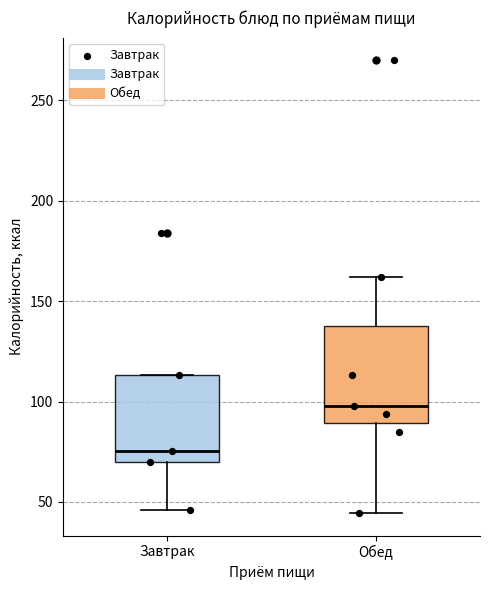

Which box has the lowest median line?

Завтрак